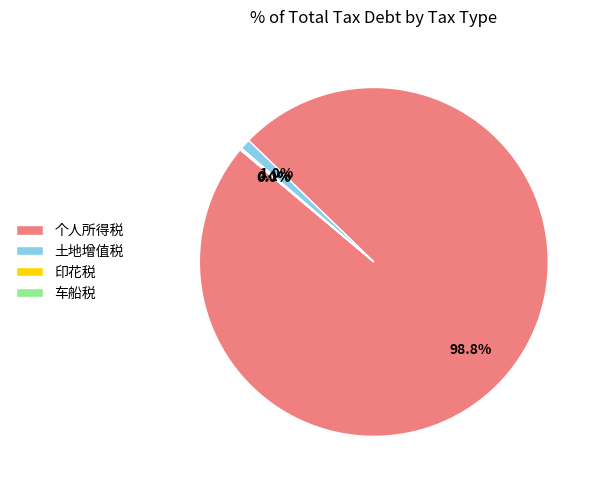

Which slice represents more than half of the pie?

个人所得税